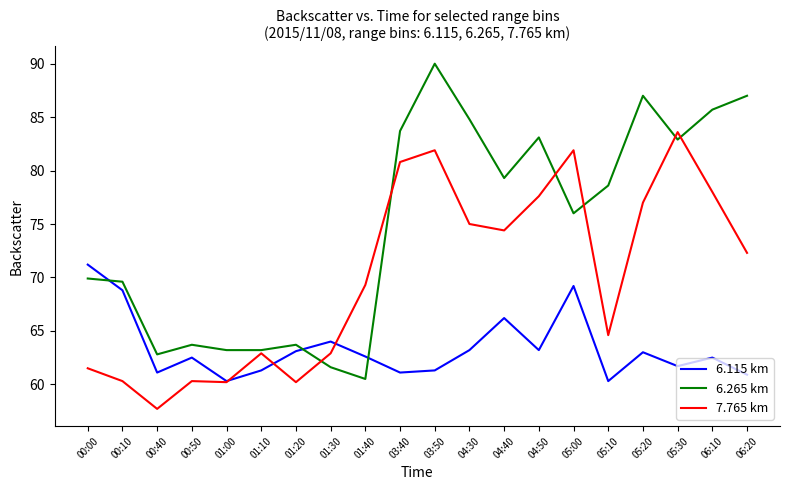

What is the difference between the maximum and minimum values in the 6.265 km series?

29.5